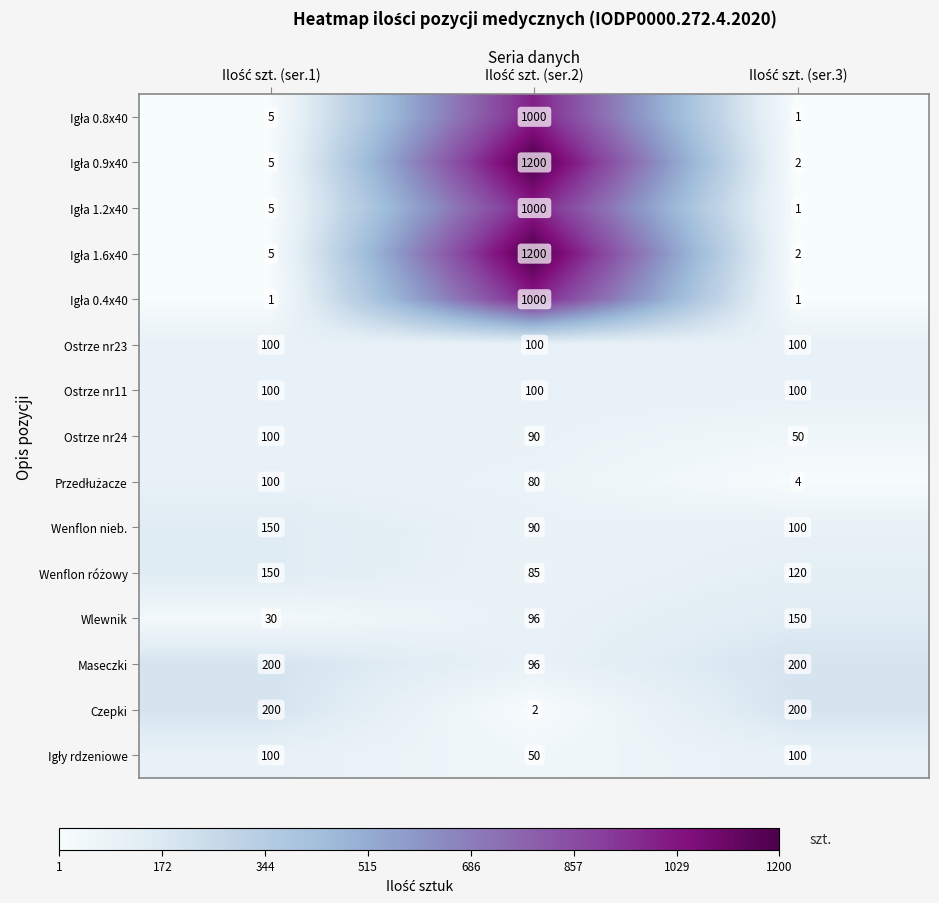

How many series are shown in this chart?

15